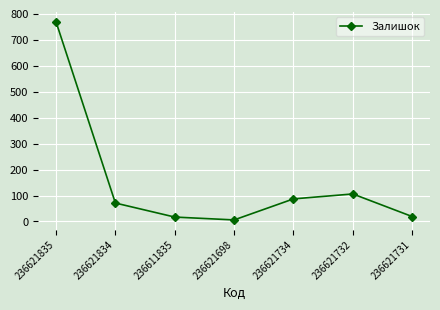

How many points are higher than both their immediate neighbors (excluding endpoints)?

1